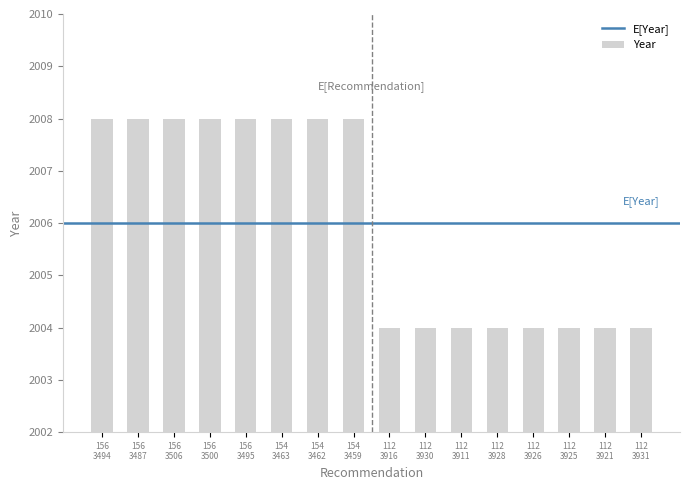

What is the smallest value displayed?

2004